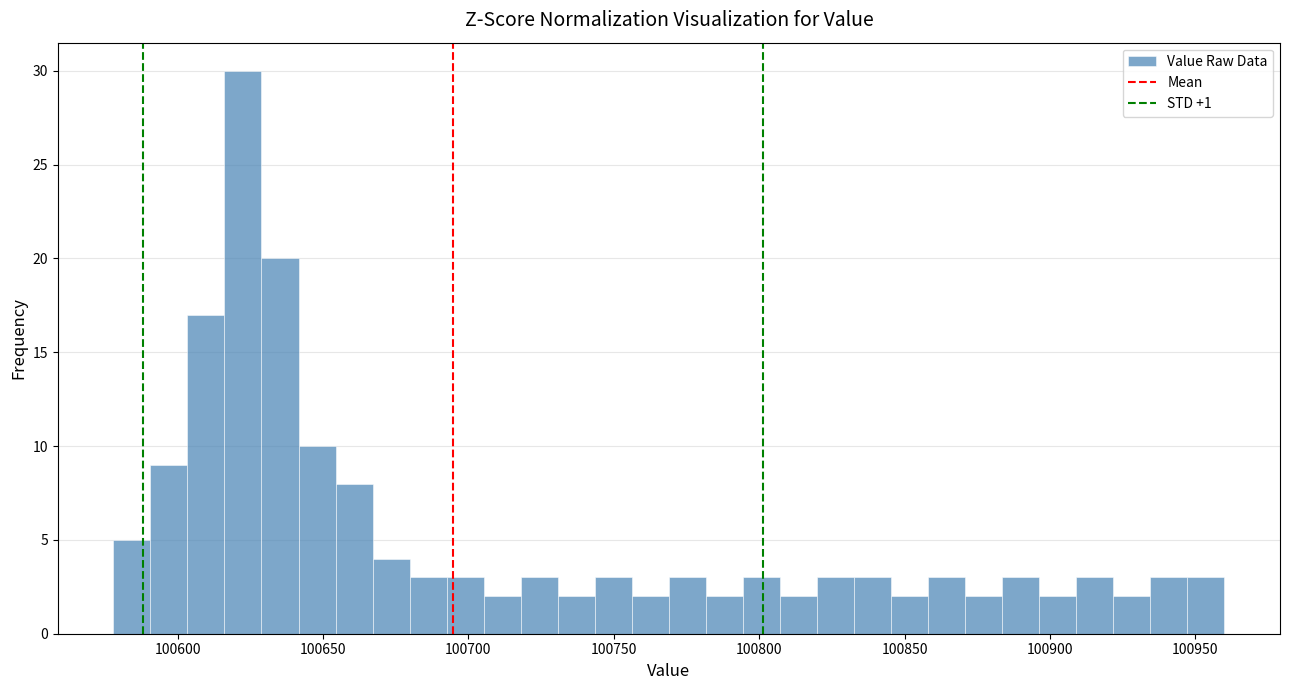

Read against the x-axis, roughly where is the centre of the tallest bar?

100620